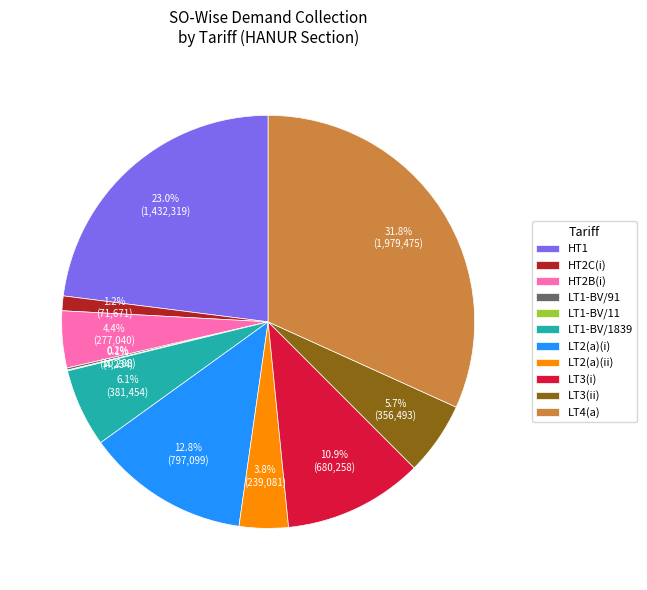

Which category has the biggest portion of the pie?

LT4(a)